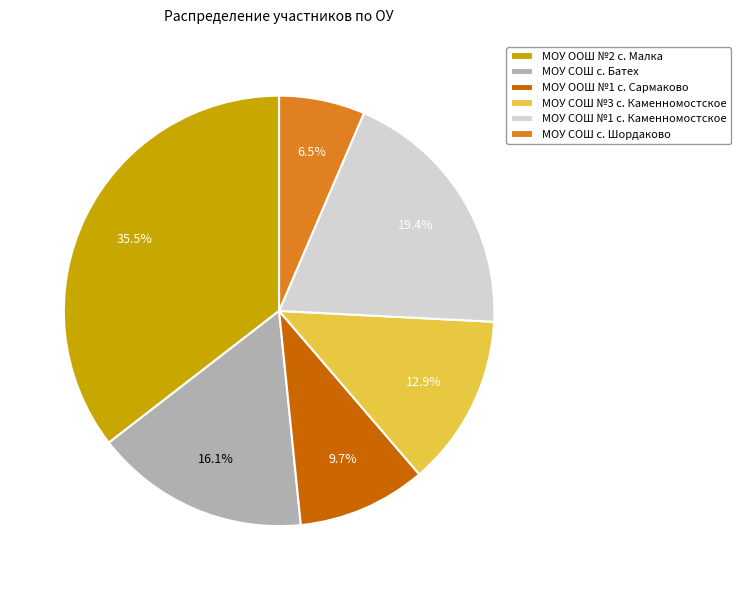

How much of the chart is everything except МОУ СОШ с. Шордаково?

93.5%